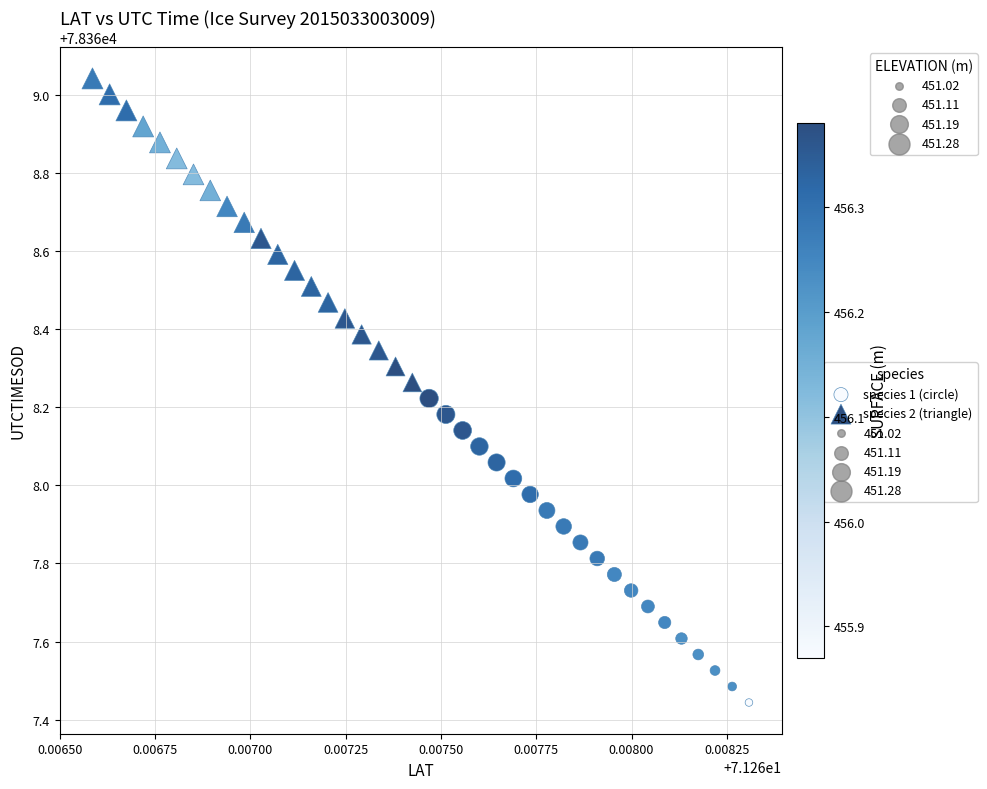

Which series reaches the maximum Y coordinate?

species 2 (triangle)